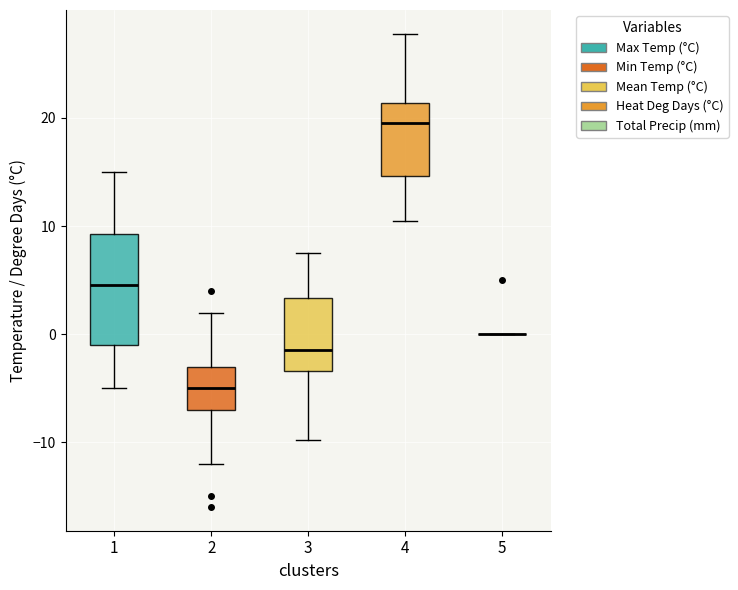

Where is the upper edge of the box at x = 2 on the y-axis? The values are not printed on the chart, so give them approximately, as read against the axis.

-3